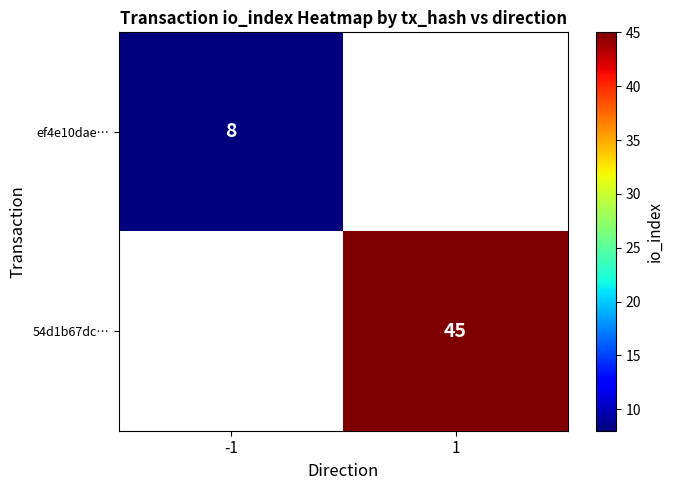

Is the value of ef4e10dae… at -1 greater than the value of 54d1b67dc… at 1?

No